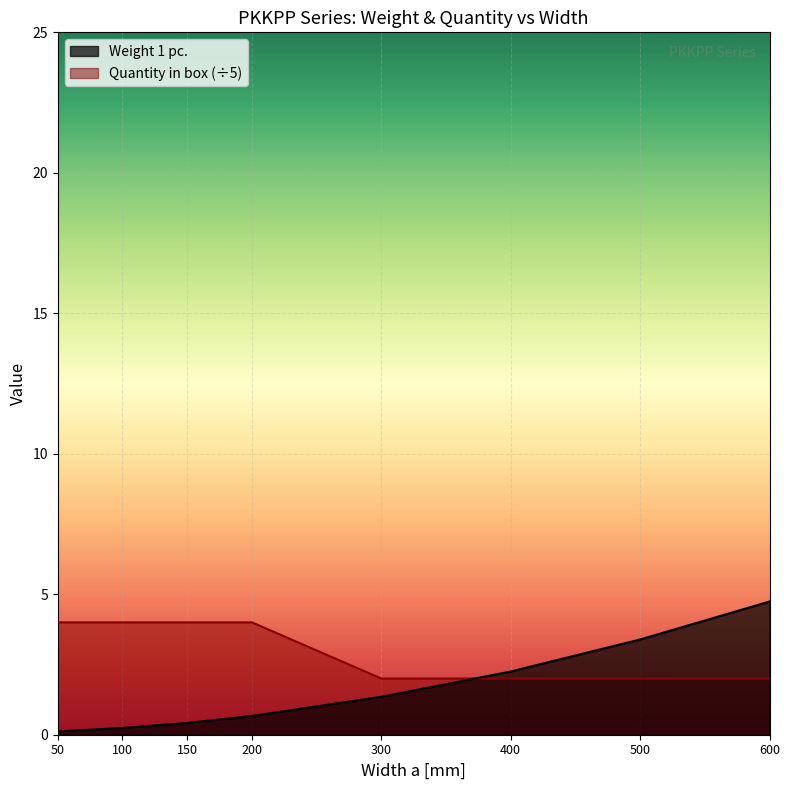

What is the spread (max minus min) of values at 200?

3.3